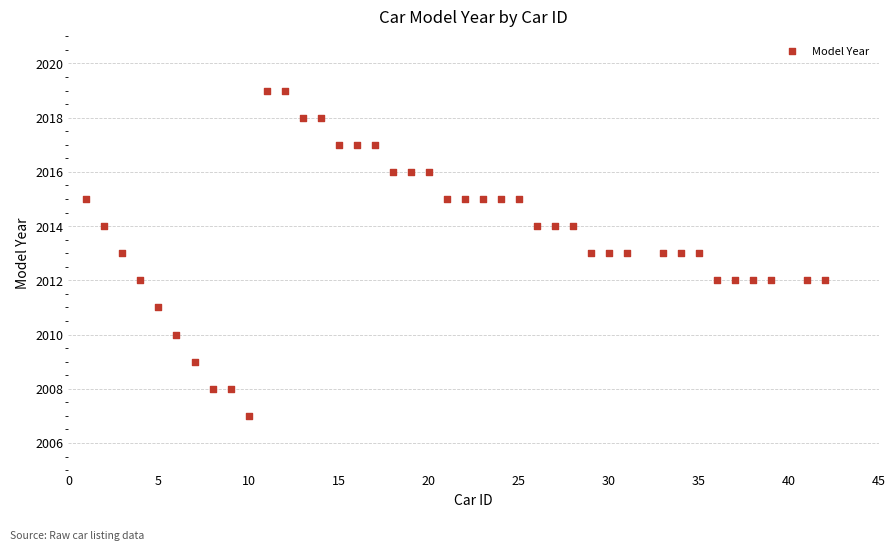

What is the range of Y values (max minus min)?

12